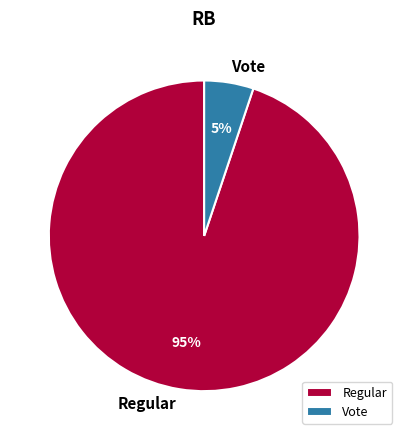

Which has a higher value, Regular or Vote?

Regular